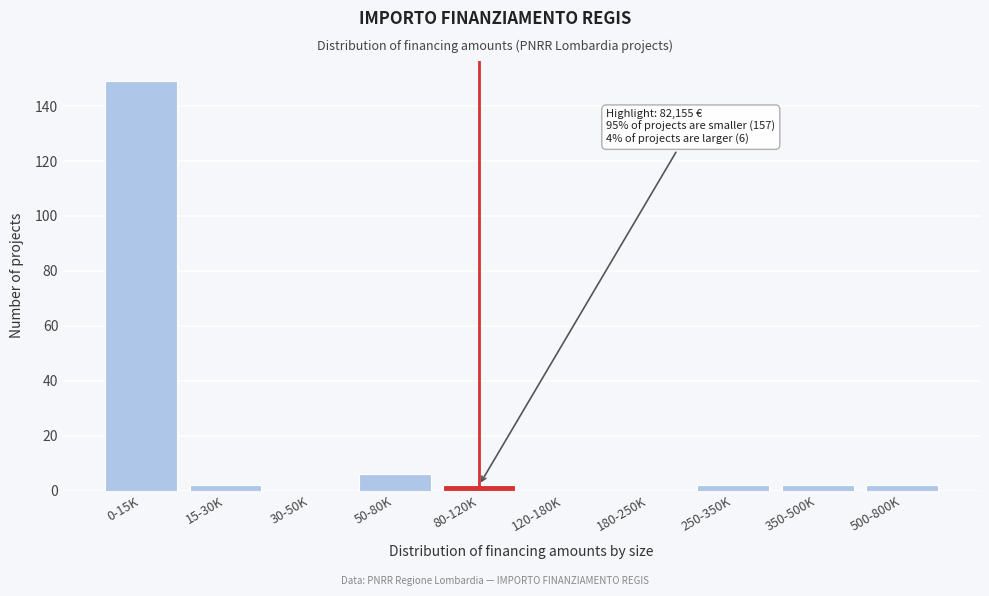

Reading right to left, extract all data points from this chart.

500-800K=2	350-500K=2	250-350K=2	180-250K=0	120-180K=0	80-120K=2	50-80K=6	30-50K=0	15-30K=2	0-15K=149